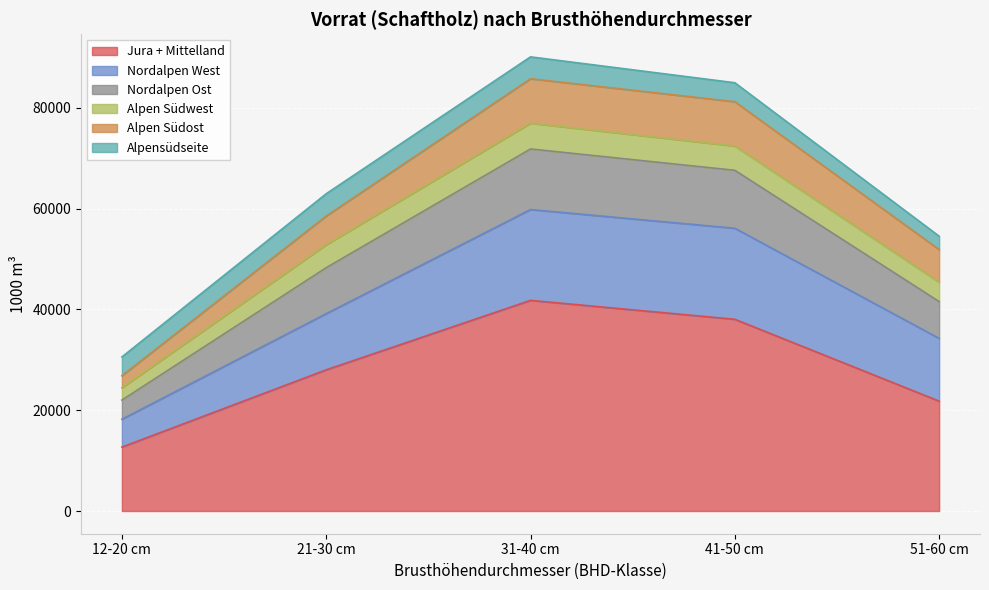

What position from the right is 21-30 cm?

4